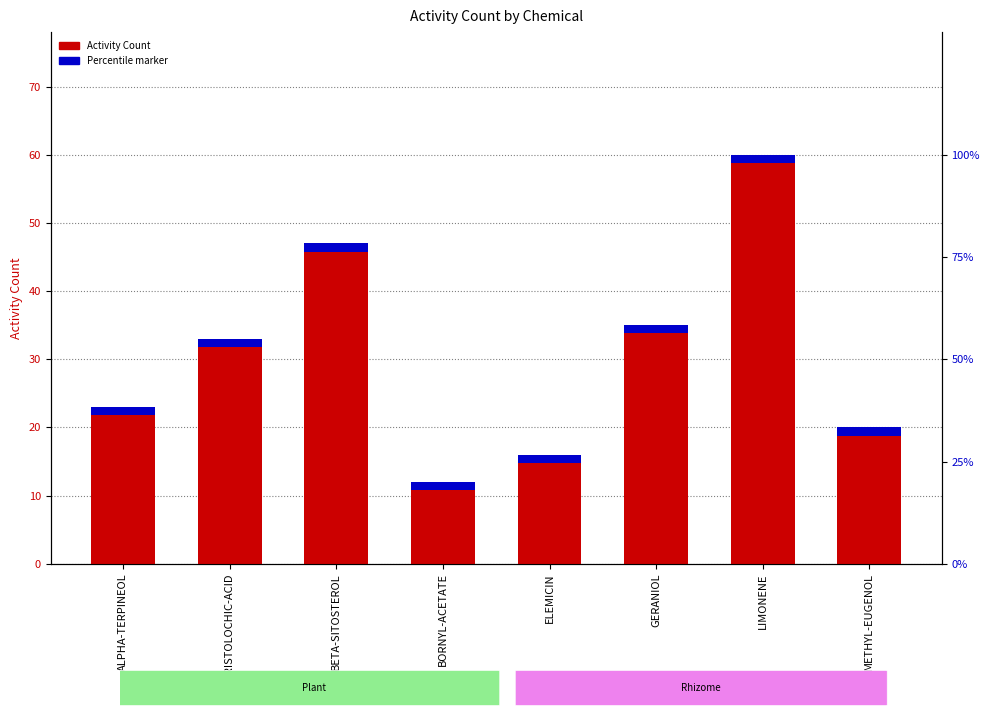

Are the bars horizontal?

No